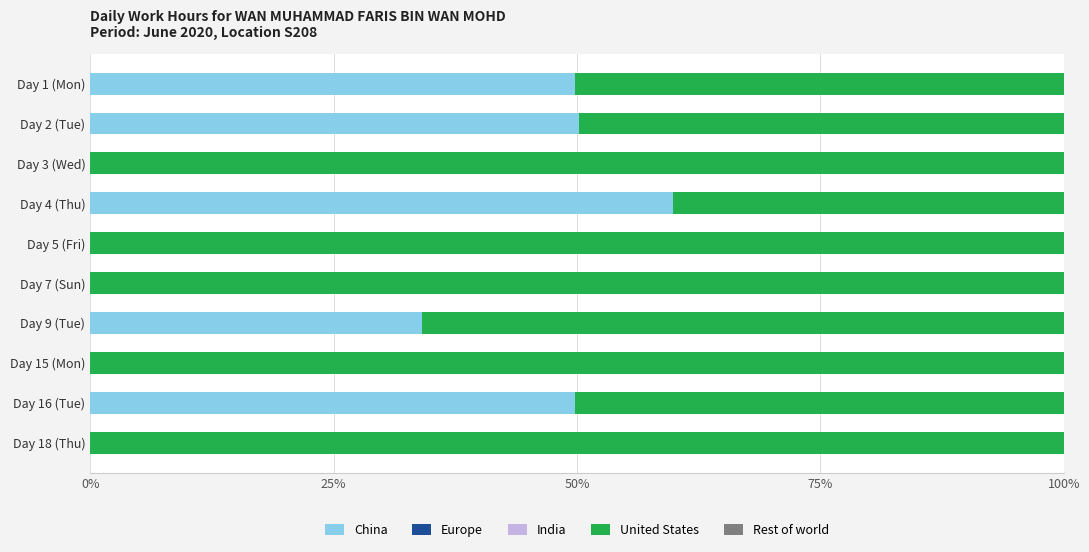

The China series shows 49.8 at Day 16 (Tue). True or false?

True